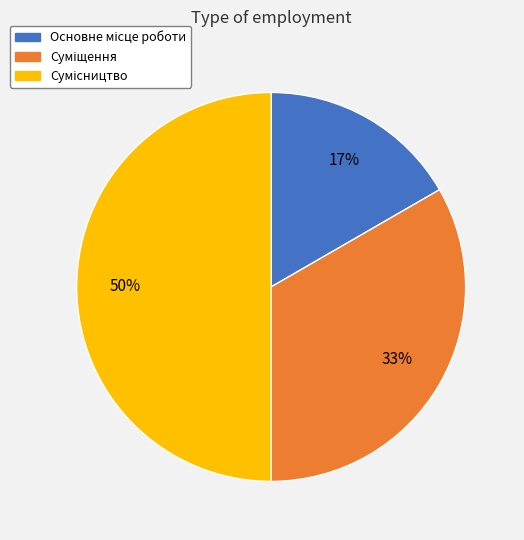

To the nearest percent, what is the average slice percentage?

33%